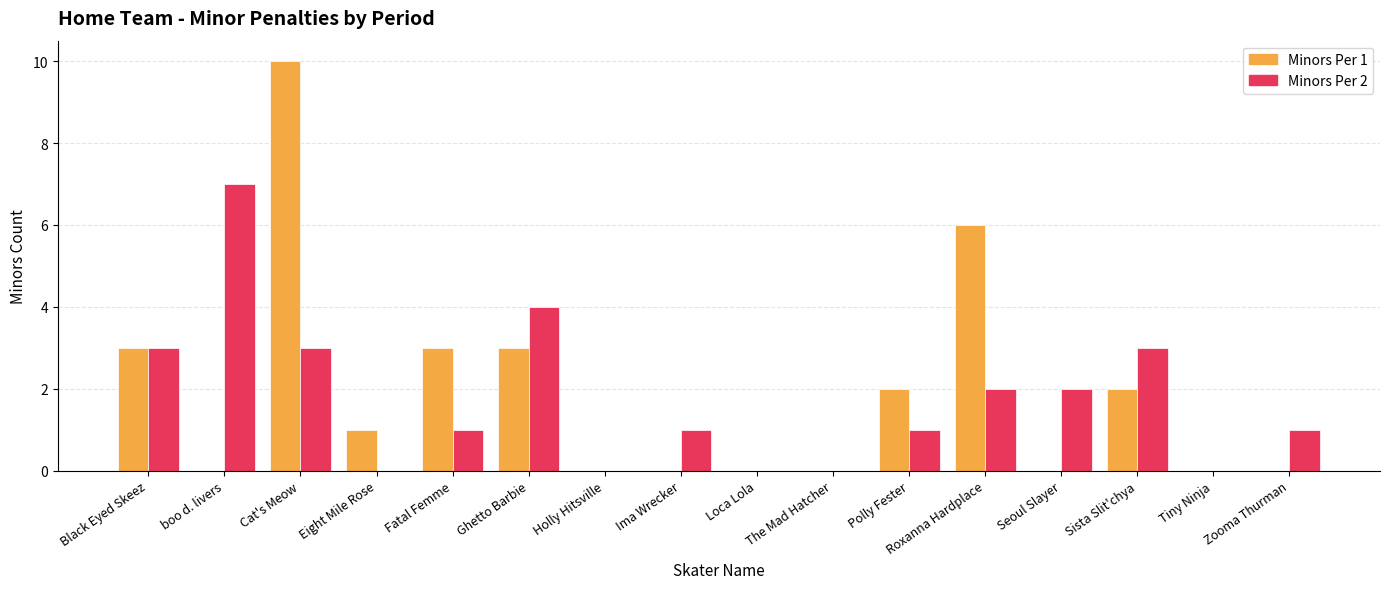

How many data points does each series have?

16